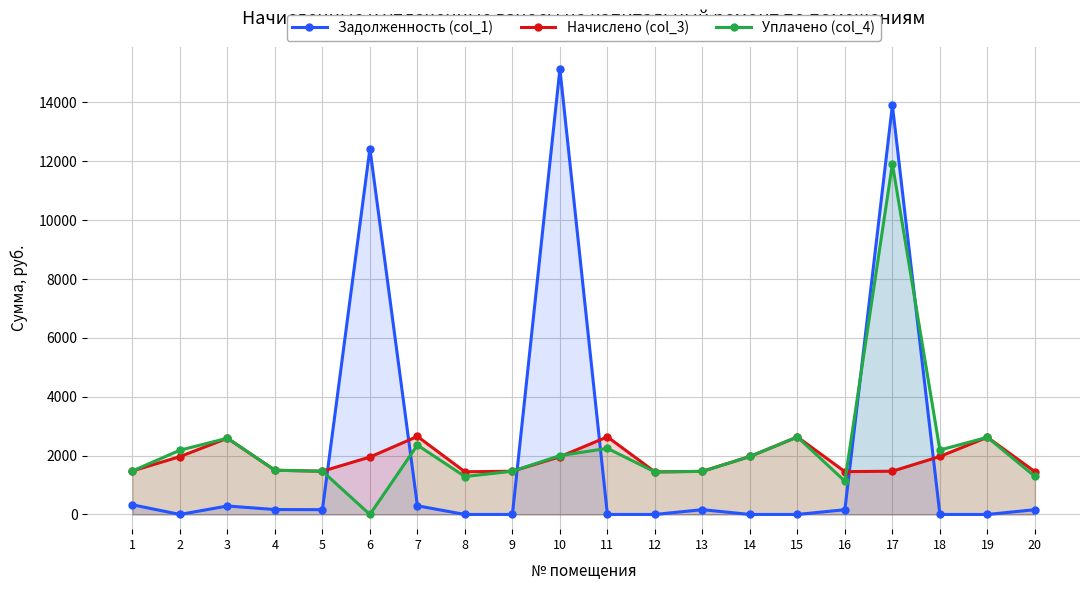

True or false: Задолженность (col_1) and Уплачено (col_4) intersect in this chart.

True